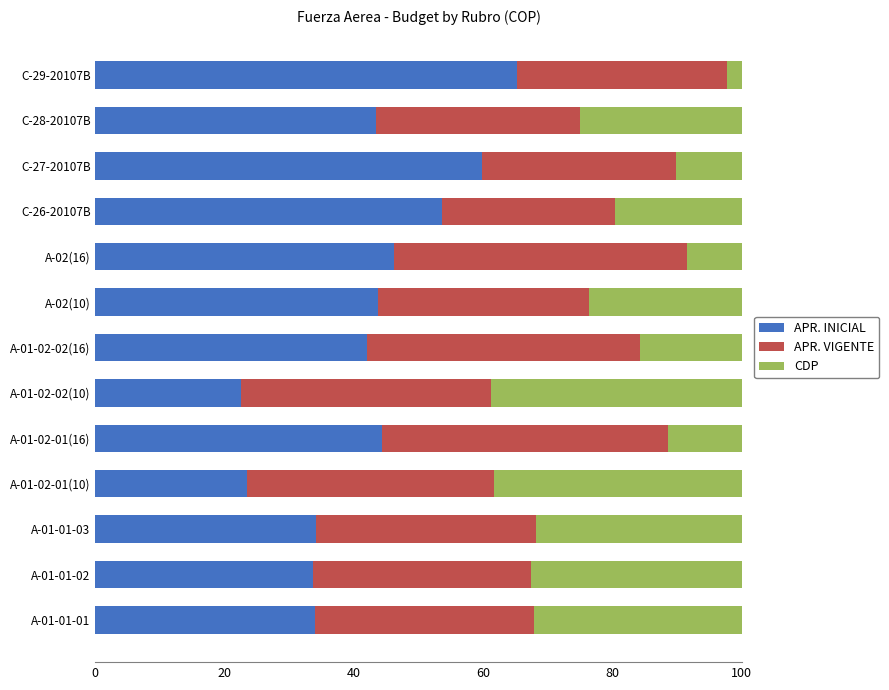

The value of APR. INICIAL at A-01-02-02(16) is 42.1. True or false?

True